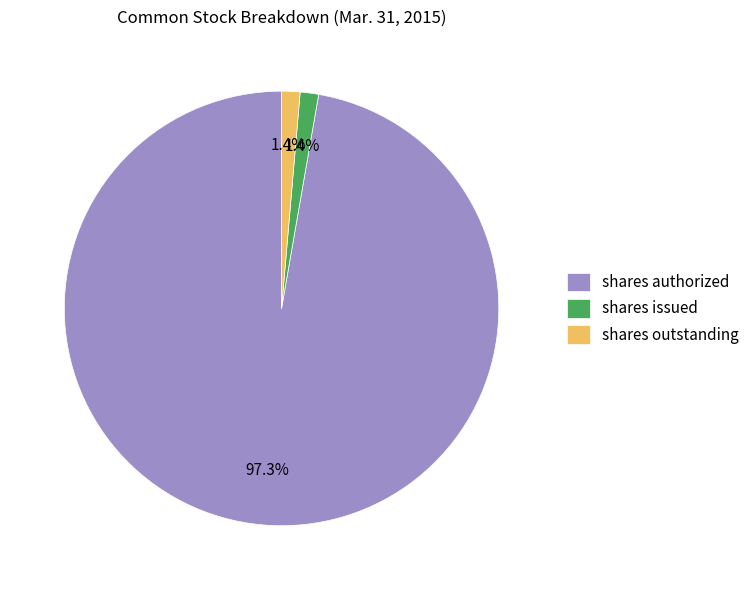

Combined, what portion of the pie is shares issued and shares authorized?

98.6%